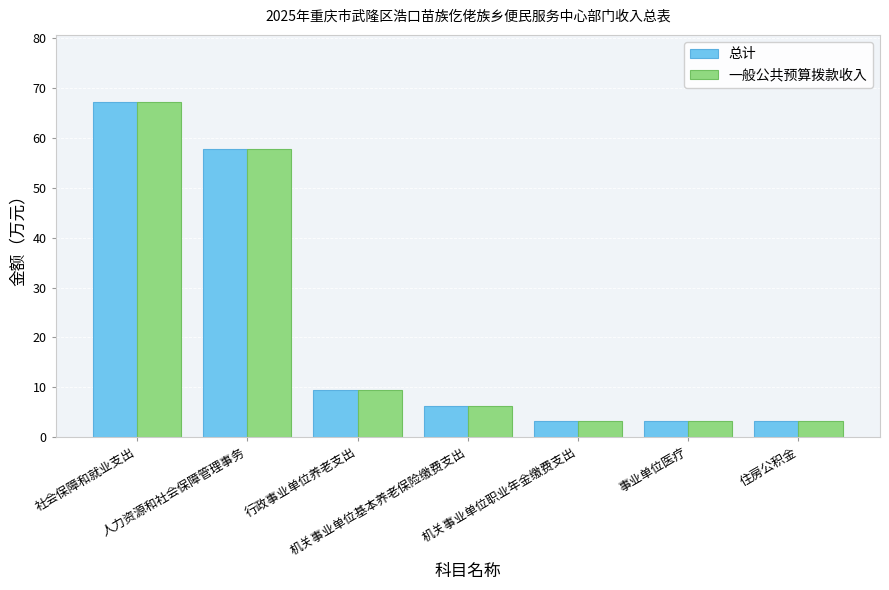

What are all the series names shown in the legend?

总计, 一般公共预算拨款收入